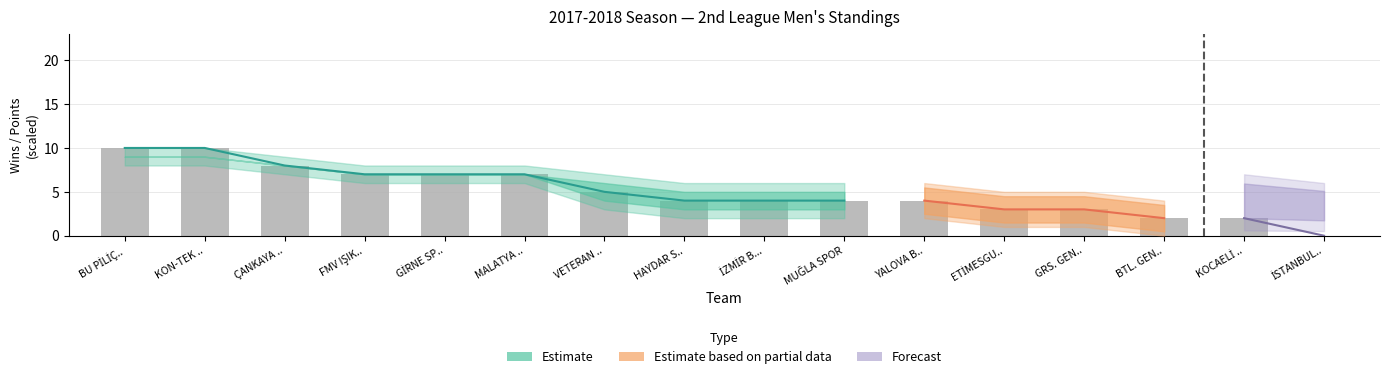

What is the spread (max minus min) of values at 4?

14